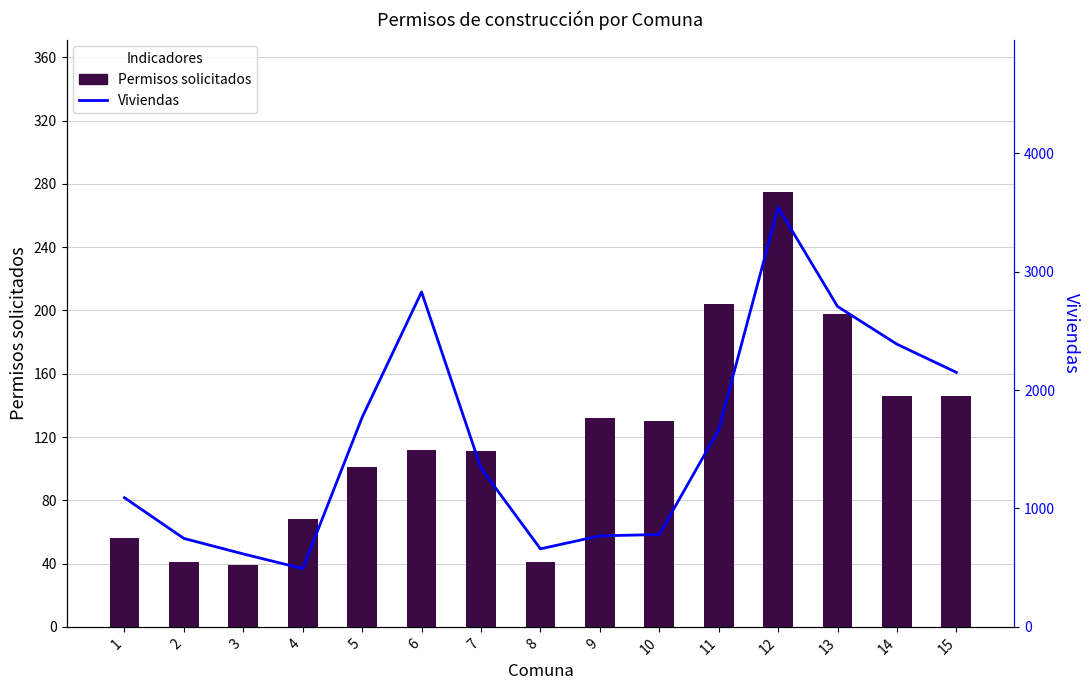

At which category does the chart reach its minimum across all series?

3